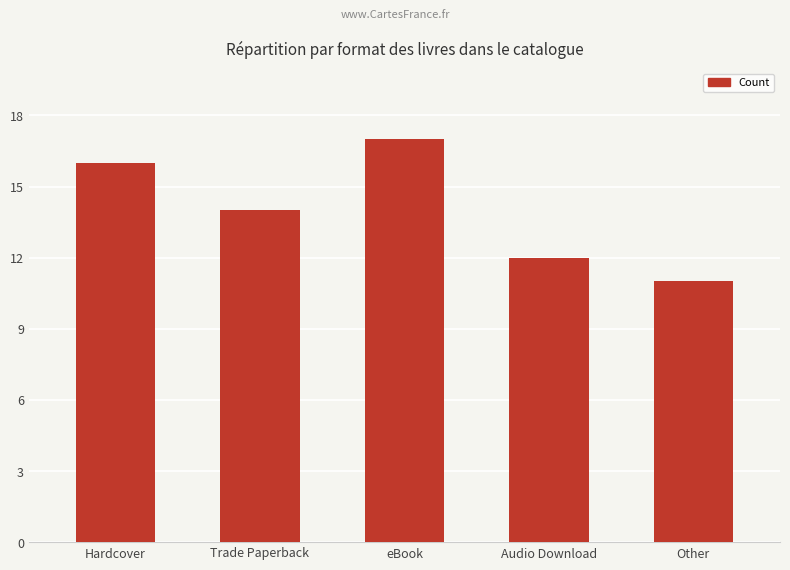

Reading left to right, extract all data points from this chart.

Hardcover=16	Trade Paperback=14	eBook=17	Audio Download=12	Other=11